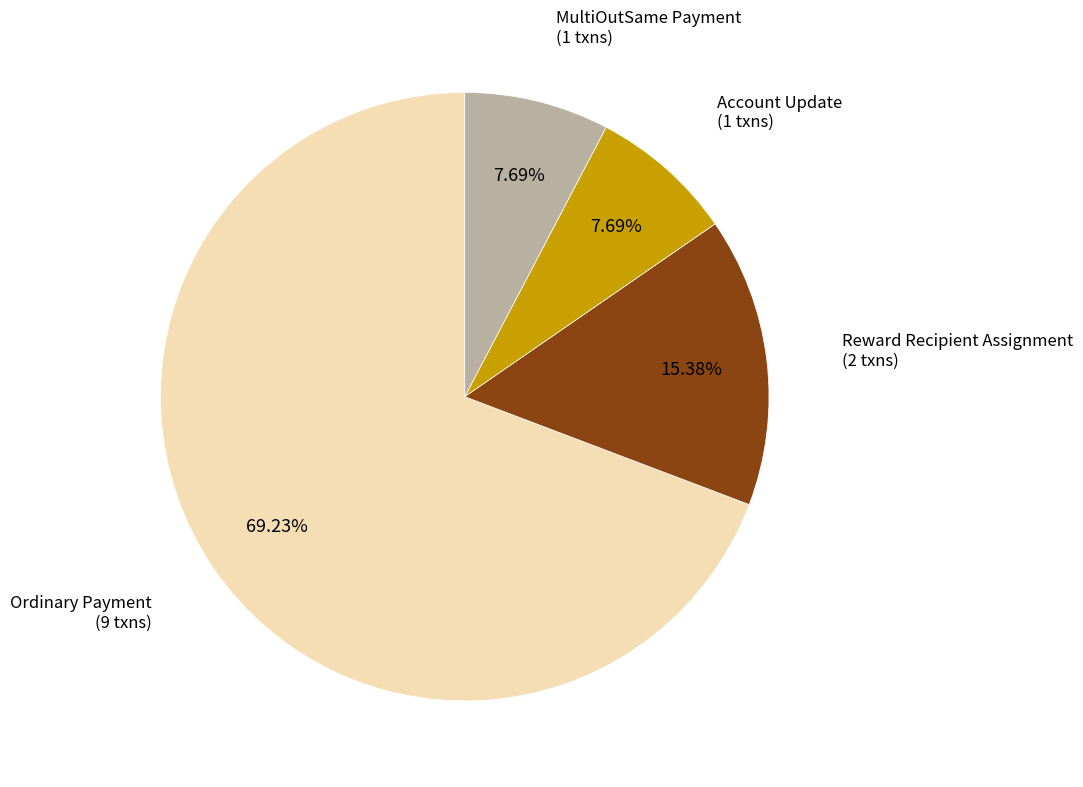

Is there a majority slice in this chart?

Yes